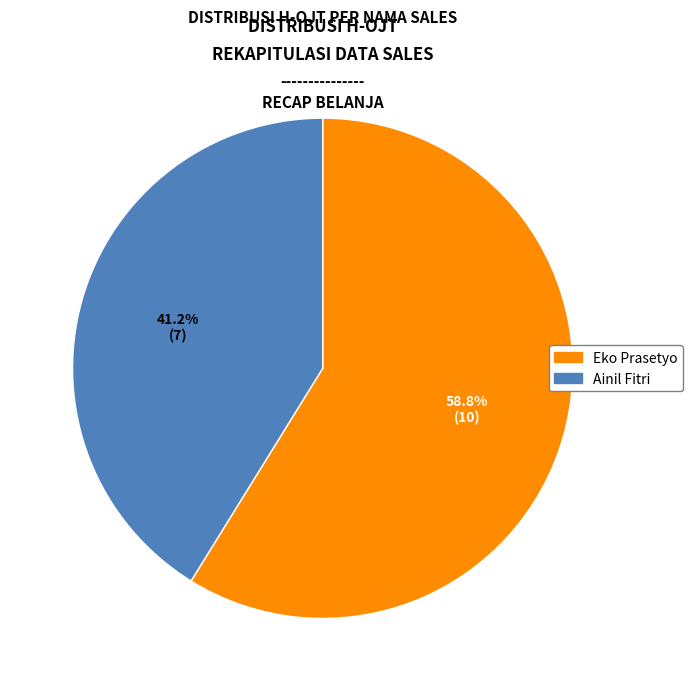

To the nearest percent, what is the difference between the Eko Prasetyo and Ainil Fitri slice percentages?

18%